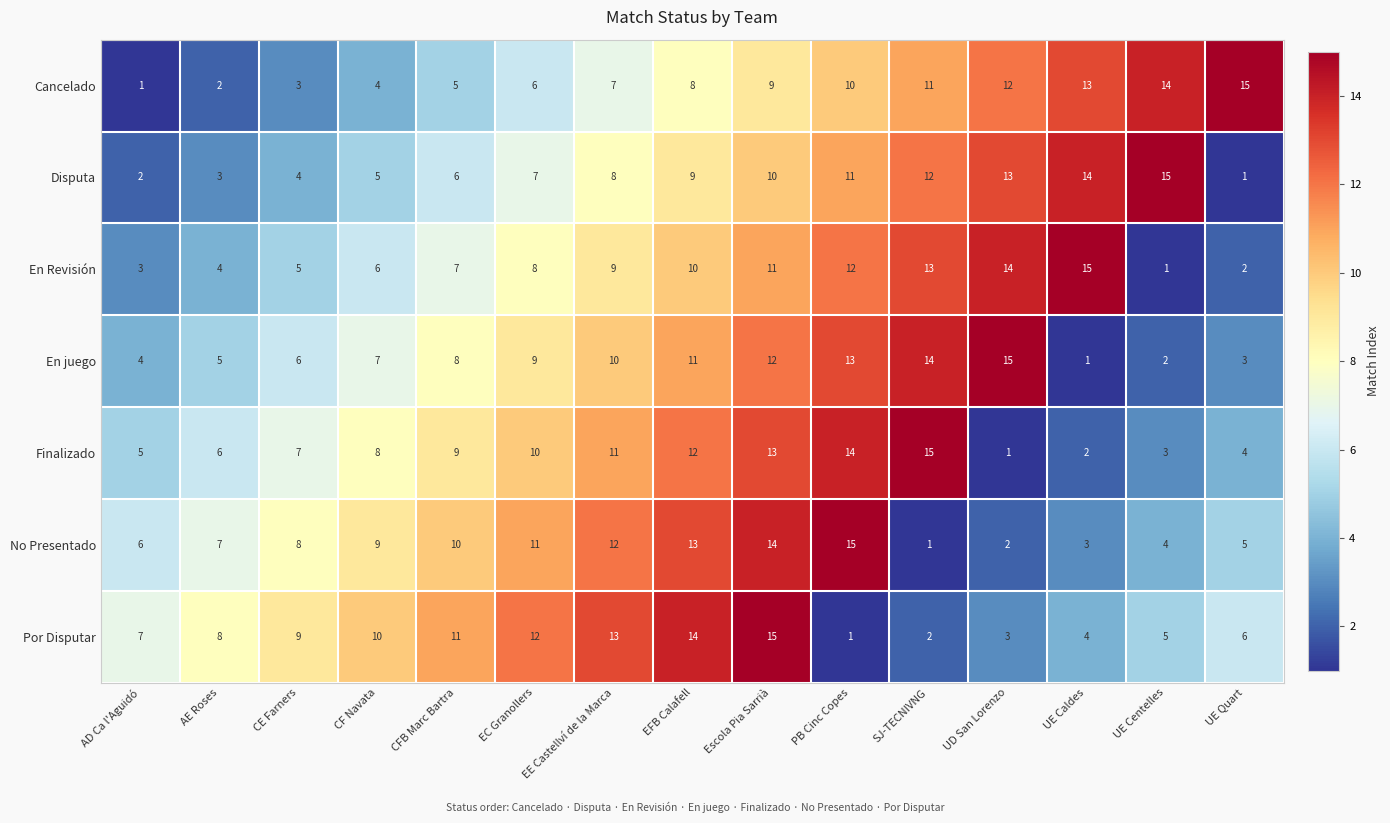

Which series changed the most between EC Granollers and PB Cinc Copes?

Por Disputar